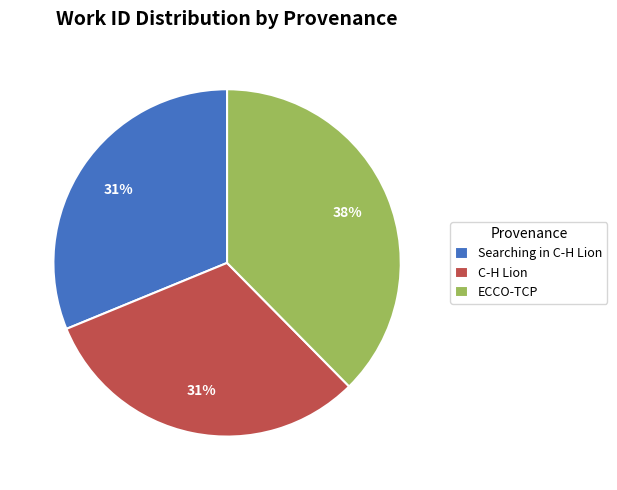

Does any single category account for the majority?

No